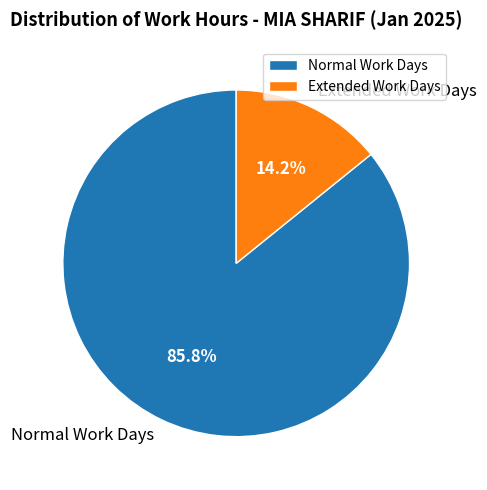

Which slice is the largest?

Normal Work Days